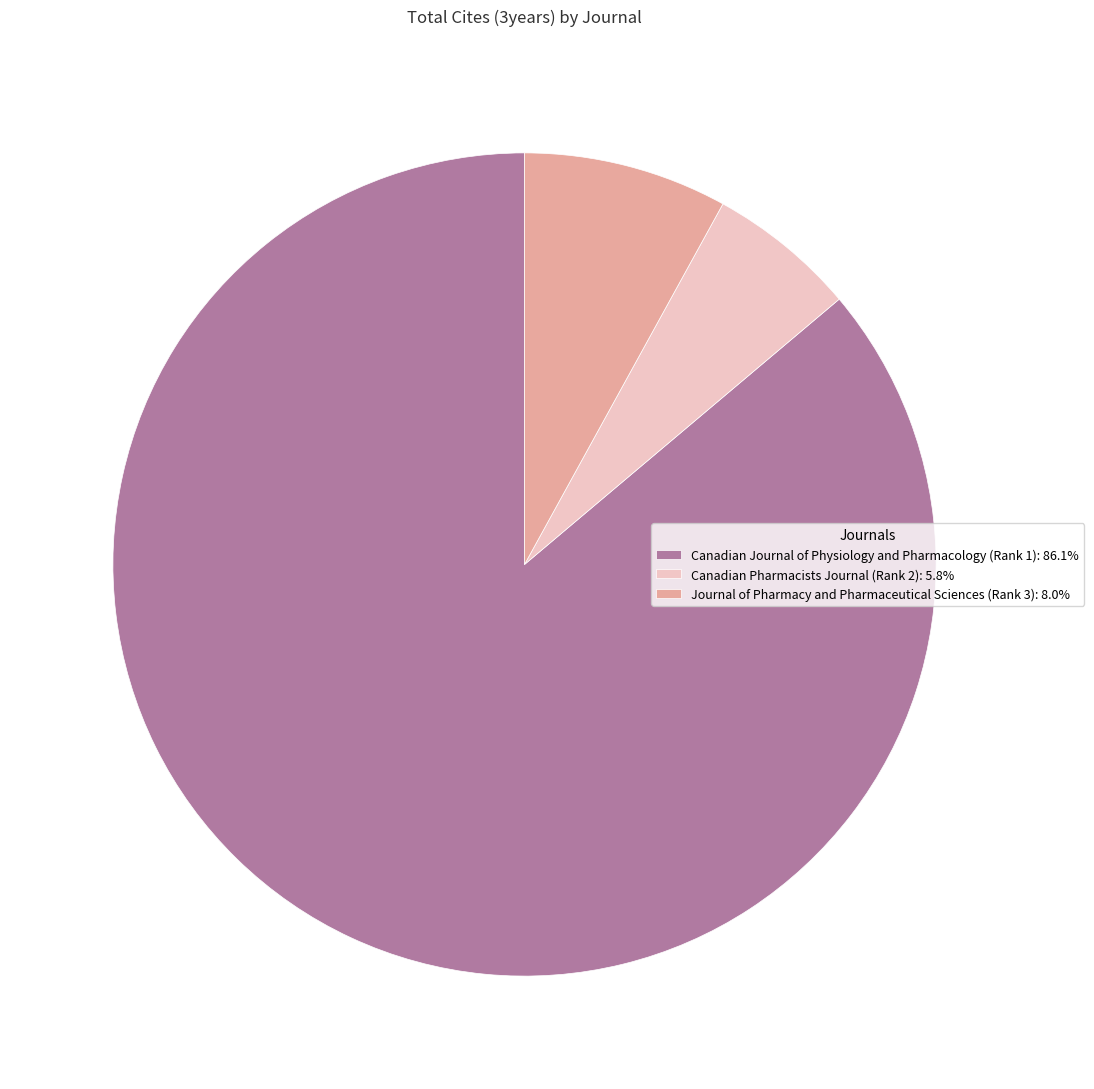

Do Canadian Journal of Physiology and Pharmacology (Rank 1): 86.1% and Canadian Pharmacists Journal (Rank 2): 5.8% together represent more than half of the pie?

Yes